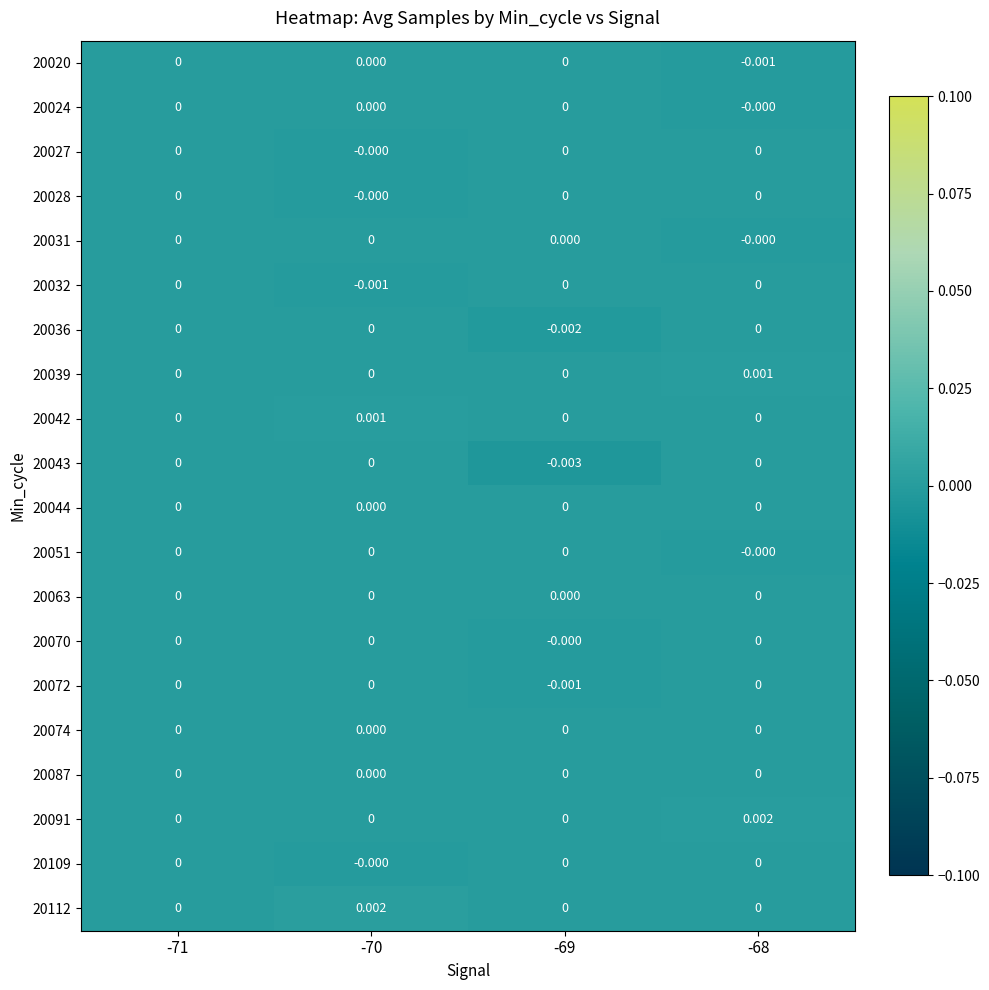

Which series has the largest total across all categories?

20112